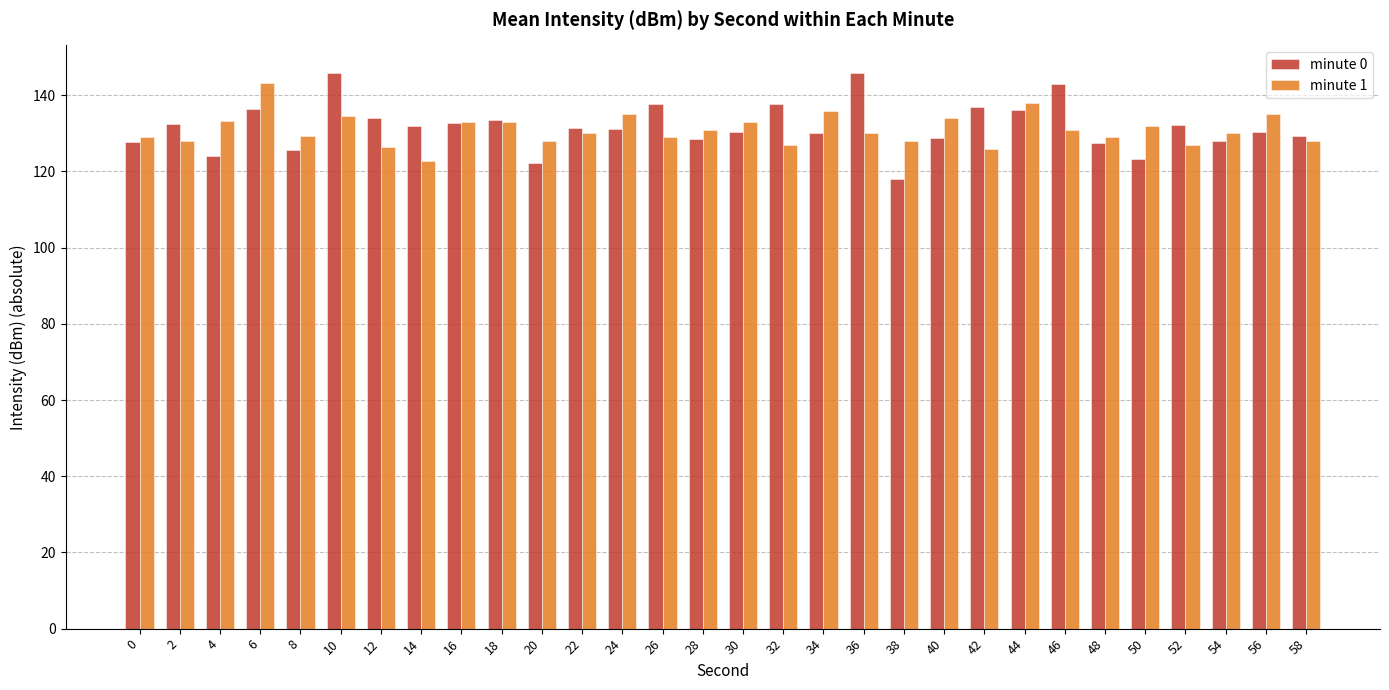

How many bars are there in total?

60